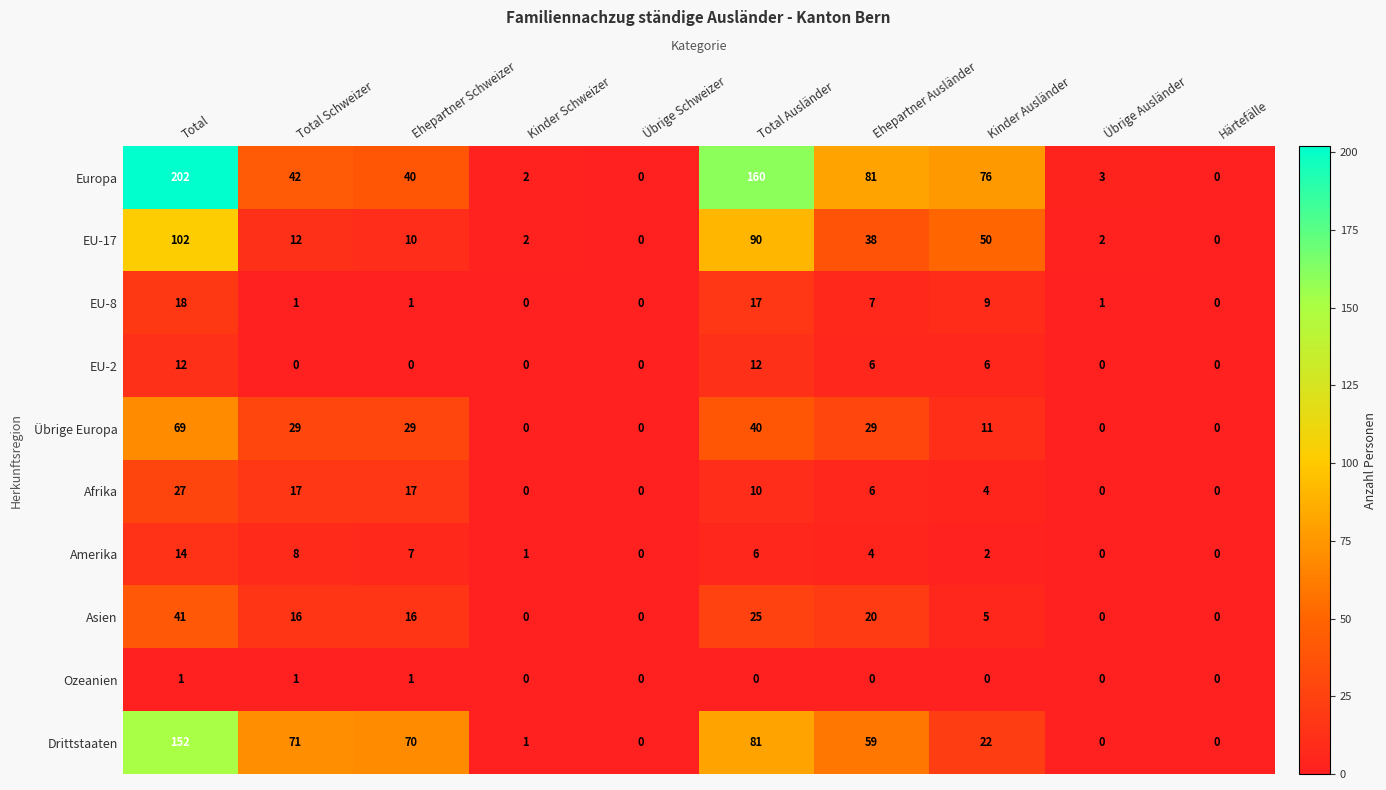

The value of Übrige Europa at Kinder Schweizer is 28. True or false?

False